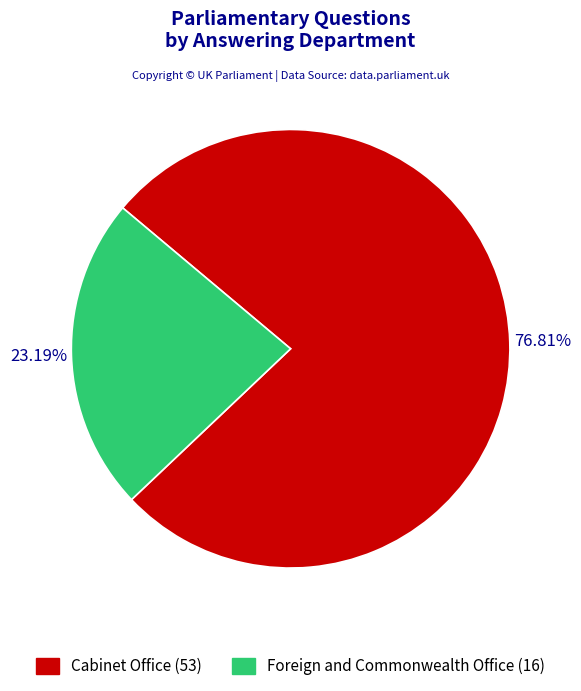

Rank the categories by value from lowest to highest.

Foreign and Commonwealth Office, Cabinet Office